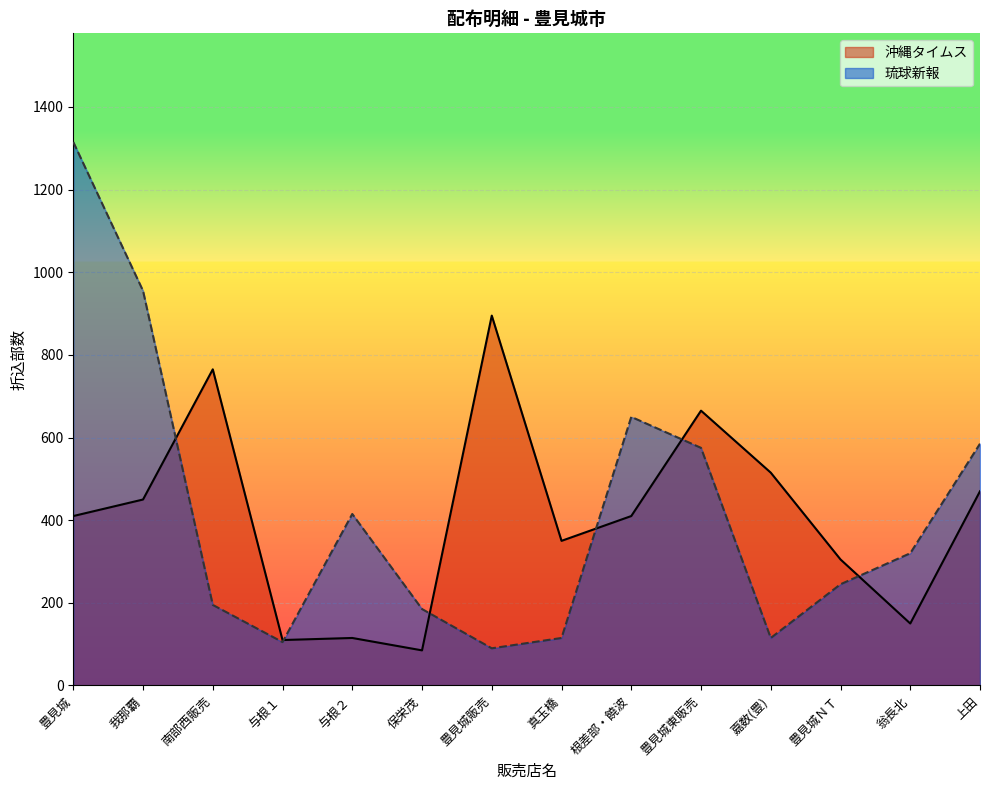

Which series changed the most between 翁長北 and 上田?

沖縄タイムス